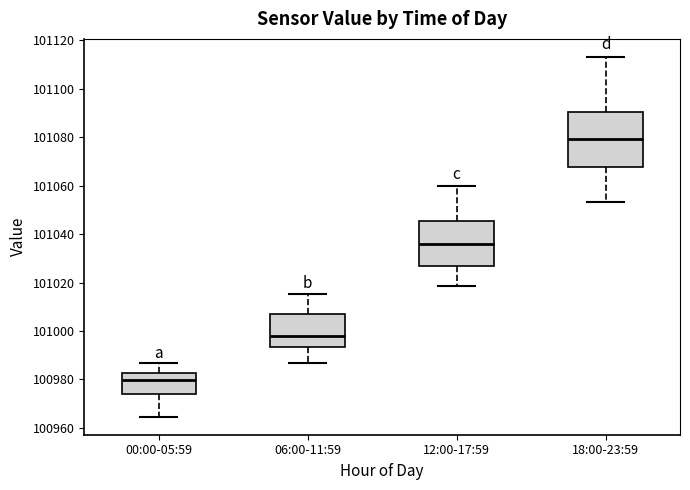

Where does the median line of the box for 18:00-23:59 sit on the y-axis? The values are not printed on the chart, so give them approximately, as read against the axis.

101080